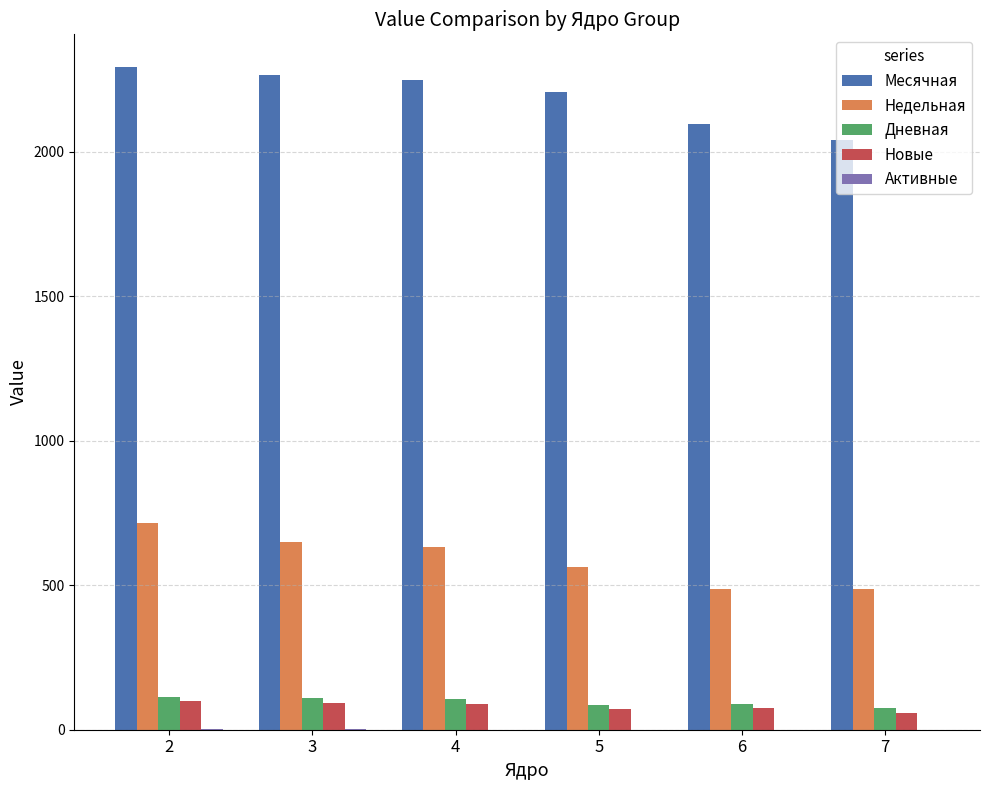

What is the sum of all Дневная values?

576.9